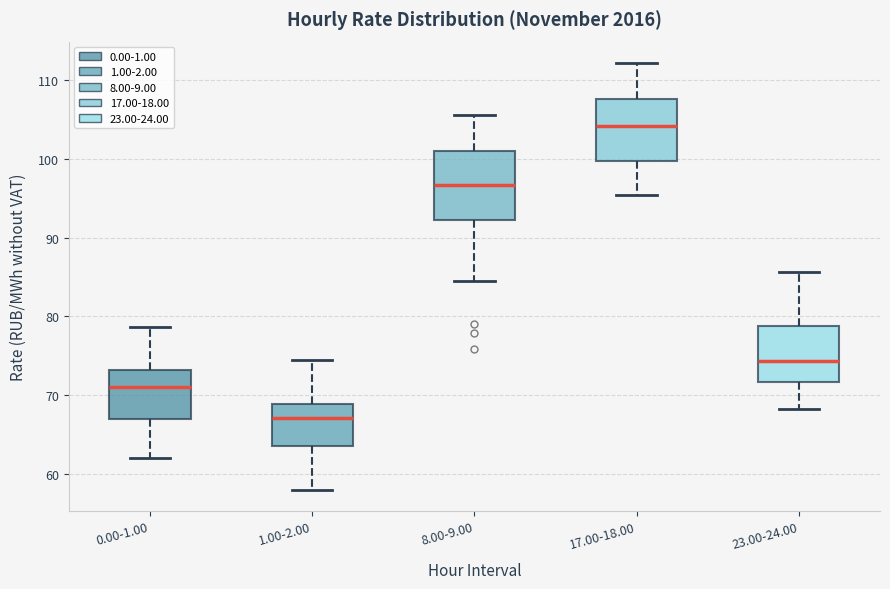

Reading left to right, transcribe this box plot: for each box, give where its median line is, the range the box spans, and where its two whiskers end, as read against the y-axis. The values are not printed on the chart, so give them approximately, as read against the axis.

0.00-1.00: median 71, box 67 to 73, whiskers 62 to 79
1.00-2.00: median 67, box 64 to 69, whiskers 58 to 75
8.00-9.00: median 97, box 92 to 101, whiskers 84 to 106
17.00-18.00: median 104, box 100 to 108, whiskers 95 to 112
23.00-24.00: median 74, box 72 to 79, whiskers 68 to 86